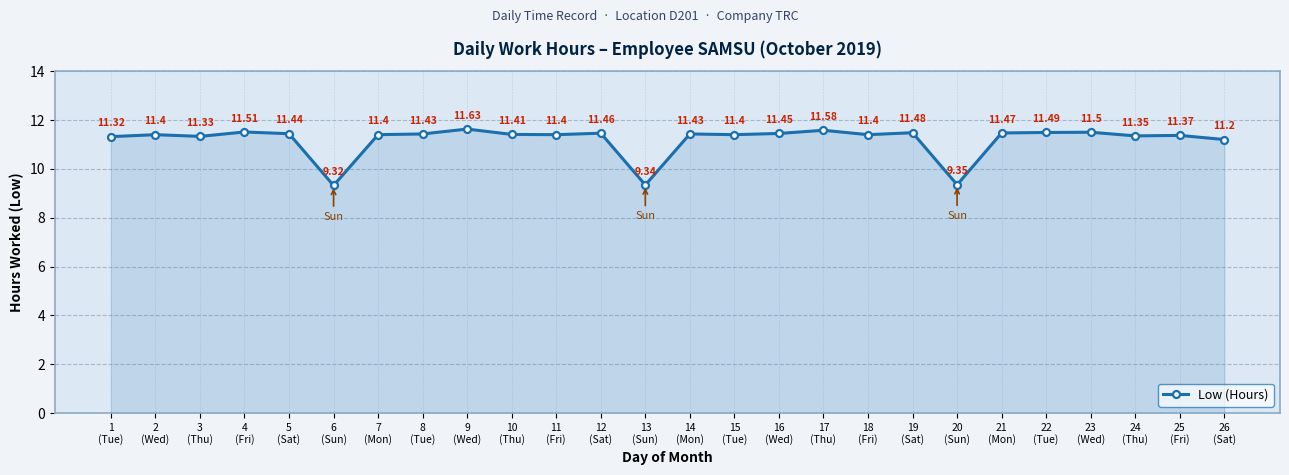

True or false: the data shows 18.1 at 7
(Mon).

False